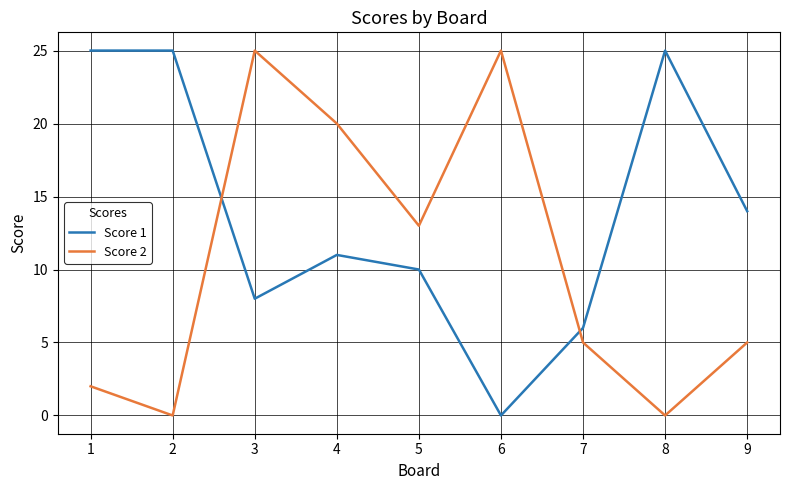

True or false: Score 2 and Score 1 intersect in this chart.

True